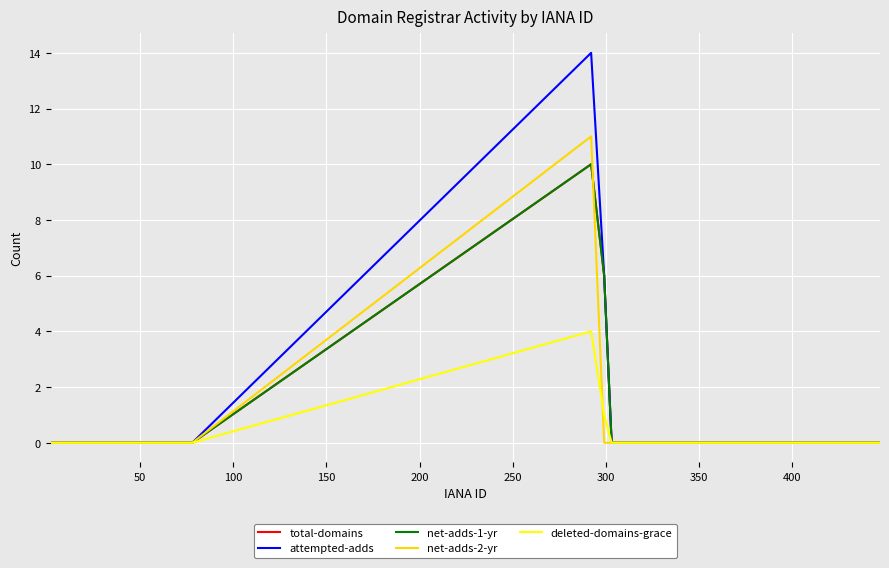

Which series has the largest range (max minus min)?

attempted-adds